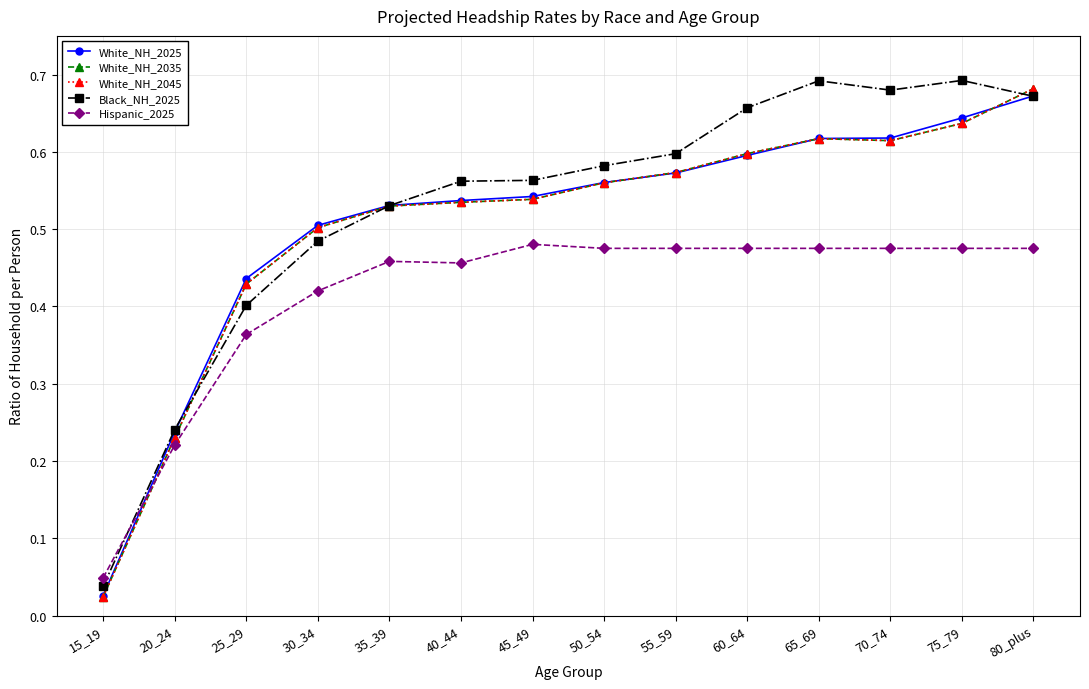

List the series in order of their peak value, highest first.

Black_NH_2025, White_NH_2035, White_NH_2045, White_NH_2025, Hispanic_2025